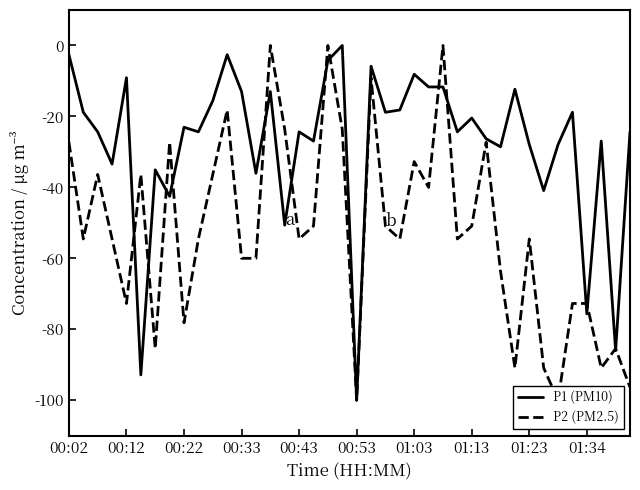

What is the lowest value of the P1 (PM10) series?

-100.0